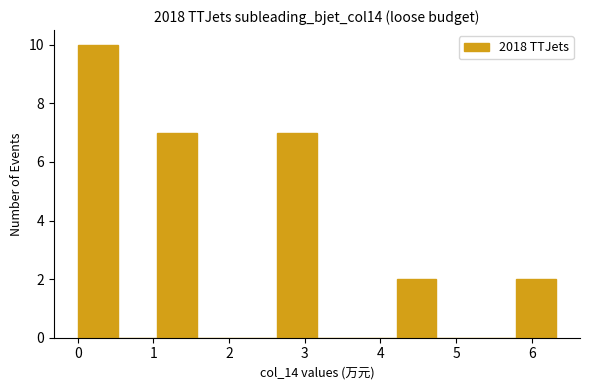

Reading left to right, list every bar in this chart as the range it spans on the x-axis followed by its height. Neither the bar edges nor the heights are printed on the chart, so give them approximately, as read against the axes.

0.0 to 0.5: 10
0.5 to 1.1: 0
1.1 to 1.6: 7
1.6 to 2.1: 0
2.1 to 2.6: 0
2.6 to 3.2: 7
3.2 to 3.7: 0
3.7 to 4.2: 0
4.2 to 4.7: 2
4.7 to 5.3: 0
5.3 to 5.8: 0
5.8 to 6.3: 2